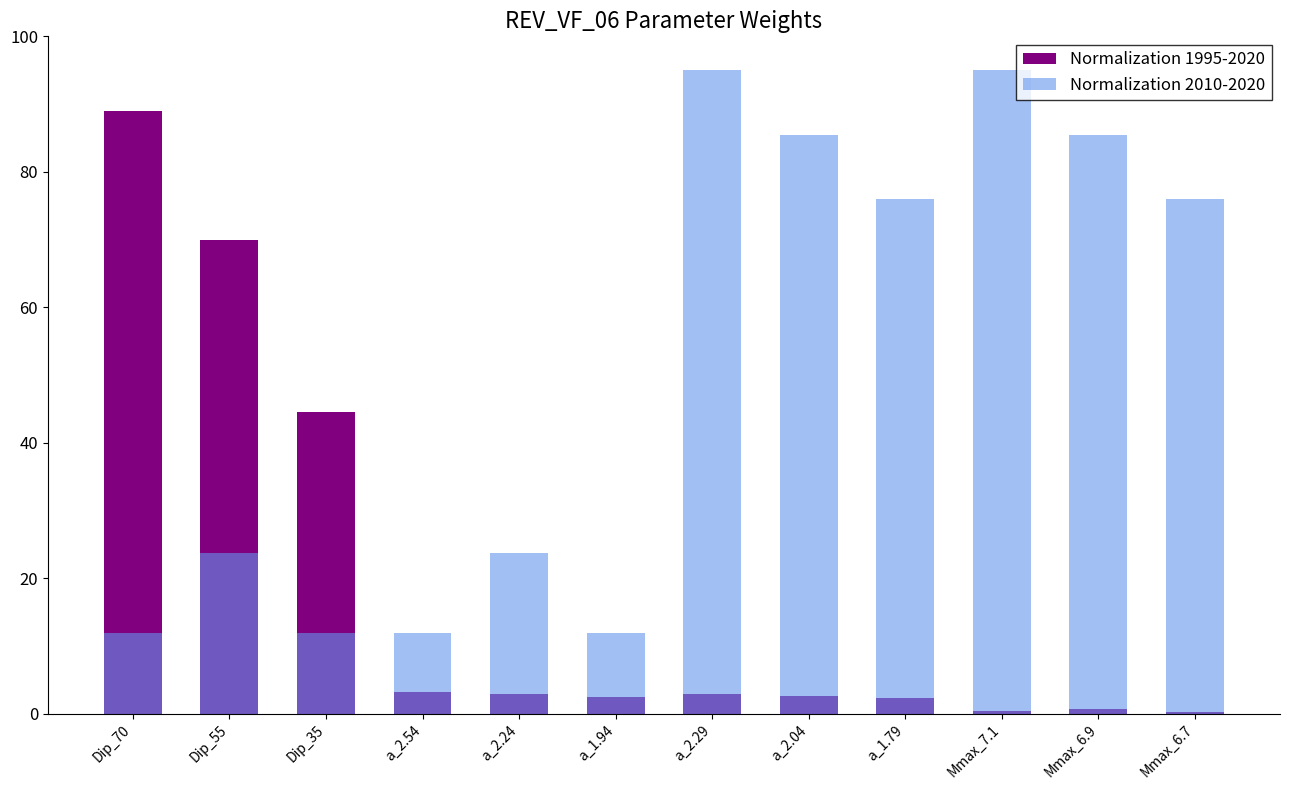

At which category does the chart reach its minimum across all series?

Mmax_6.7